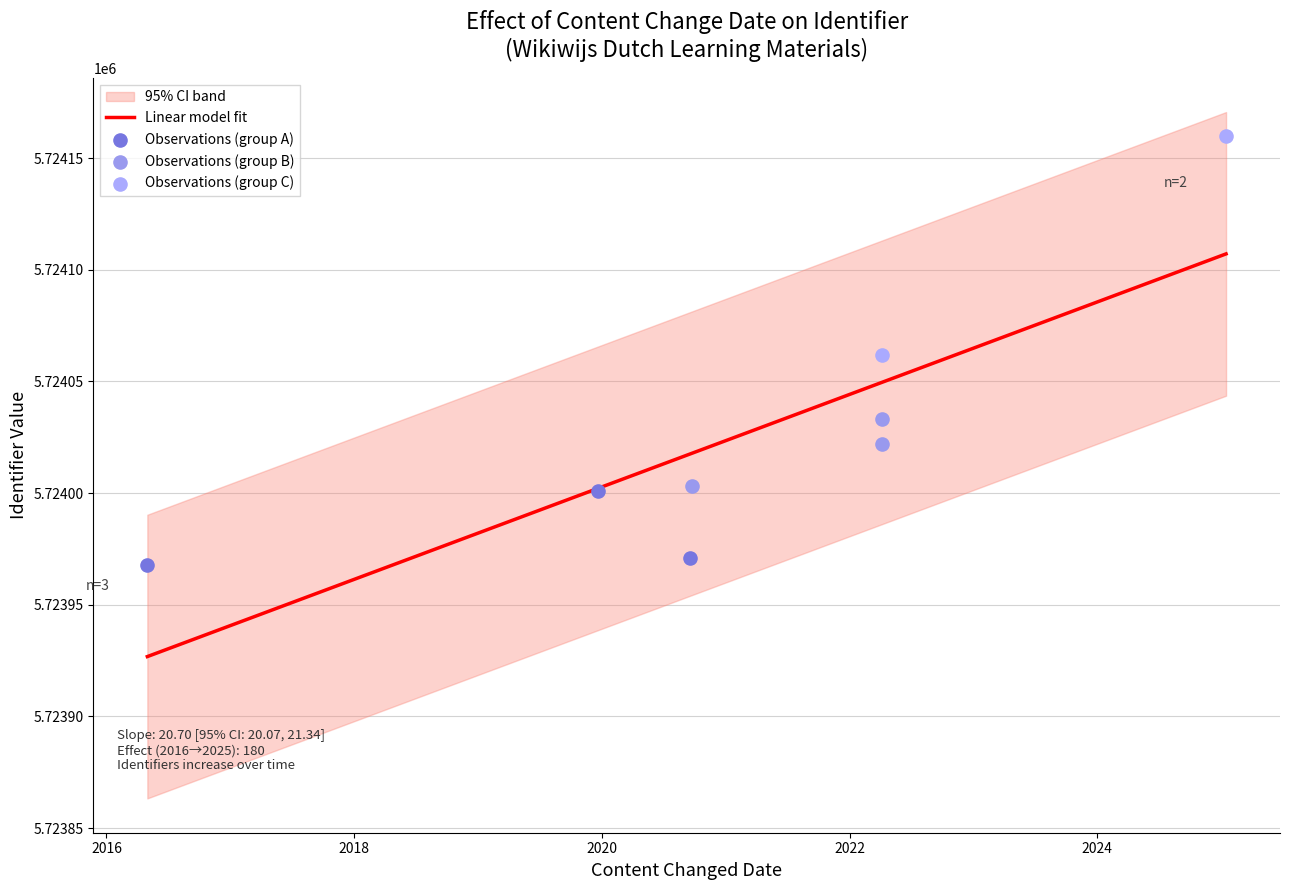

Which series contains the lowest Y value?

lower_bound